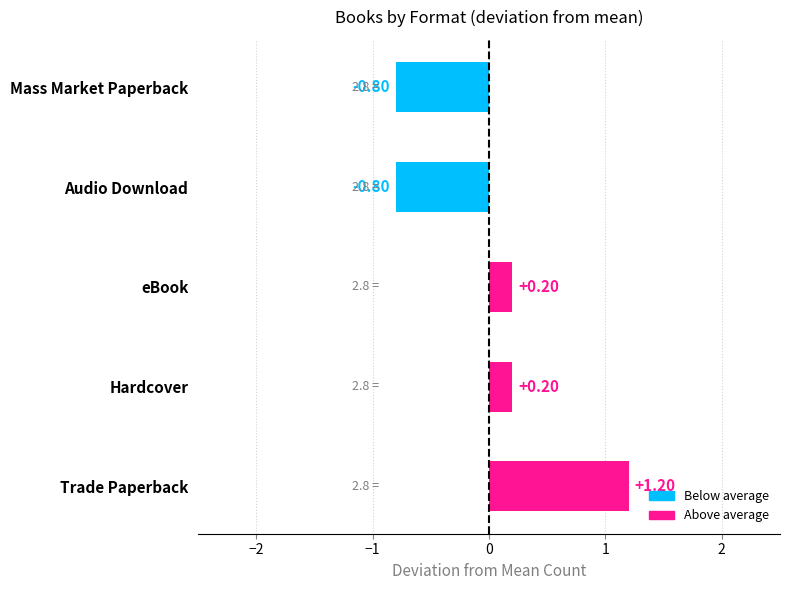

What is the smallest value displayed?

-0.8